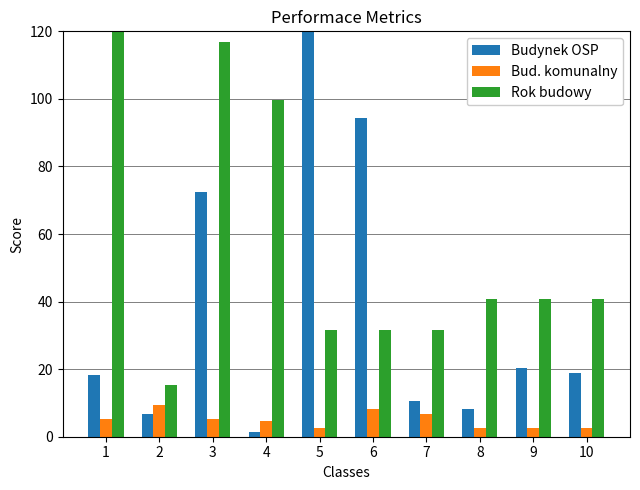

What is the difference between the maximum and minimum values in the Rok budowy series?

104.7